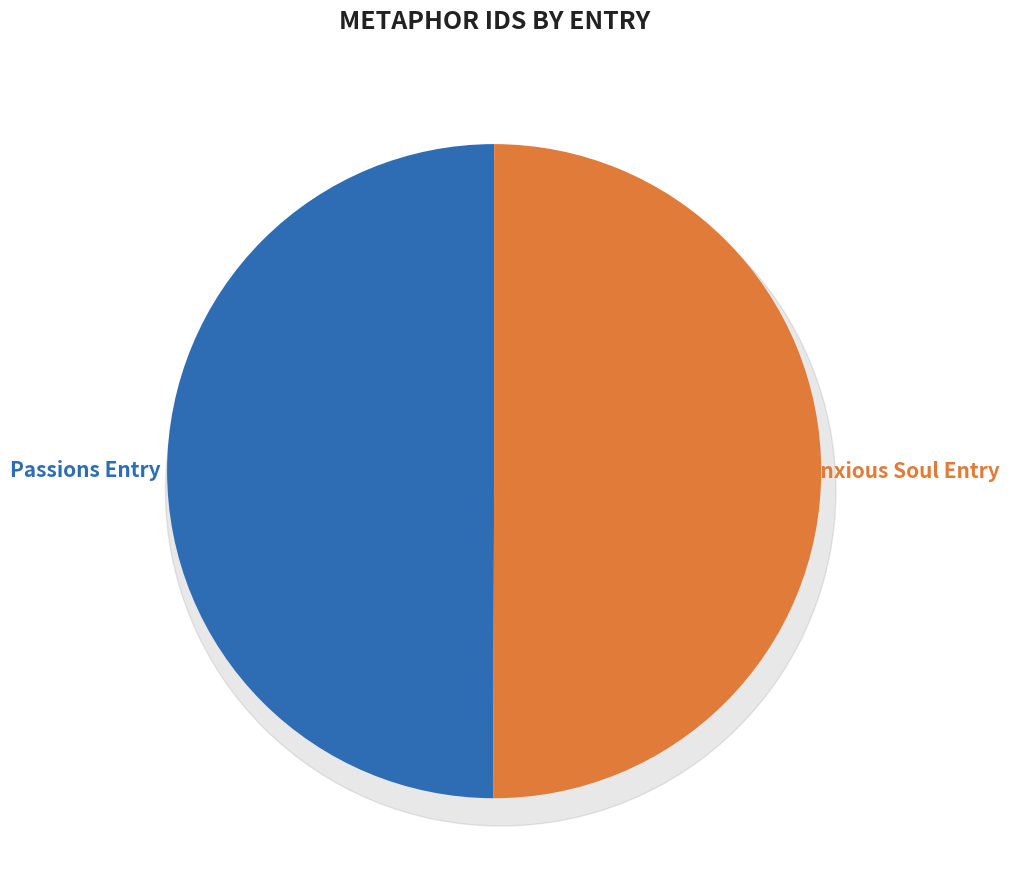

How many segments does this pie chart have?

2